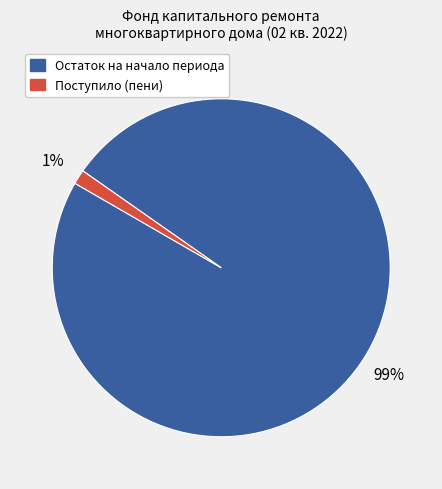

Which has a higher value, Остаток на начало периода or Поступило (пени)?

Остаток на начало периода